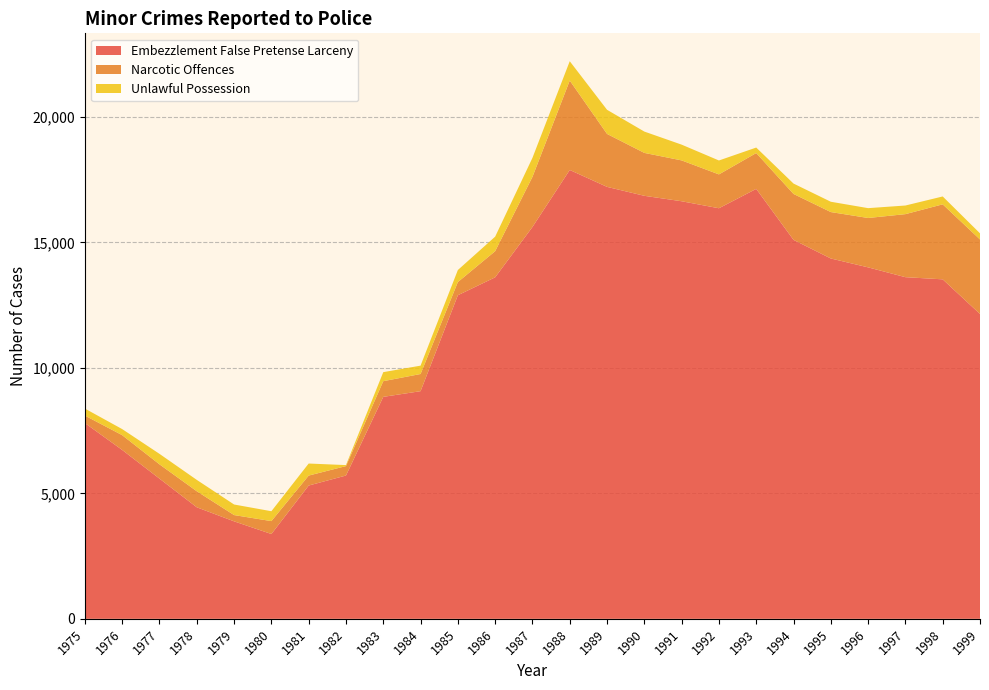

Reading left to right, transcribe all the data shown in this chart.

Embezzlement False Pretense Larceny: 1975=7802	1976=6730	1977=5587	1978=4445	1979=3885	1980=3380	1981=5312	1982=5711	1983=8846	1984=9073	1985=12896	1986=13610	1987=15617	1988=17889	1989=17215	1990=16859	1991=16642	1992=16363	1993=17135	1994=15103	1995=14361	1996=14007	1997=13616	1998=13530	1999=12150
Narcotic Offences: 1975=298	1976=589	1977=569	1978=639	1979=250	1980=514	1981=397	1982=376	1983=625	1984=684	1985=525	1986=1042	1987=1996	1988=3563	1989=2110	1990=1710	1991=1628	1992=1349	1993=1428	1994=1830	1995=1850	1996=1968	1997=2512	1998=2989	1999=2969
Unlawful Possession: 1975=279	1976=242	1977=418	1978=453	1979=421	1980=394	1981=480	1982=40	1983=360	1984=333	1985=480	1986=579	1987=758	1988=771	1989=962	1990=850	1991=628	1992=555	1993=219	1994=414	1995=411	1996=392	1997=344	1998=314	1999=244